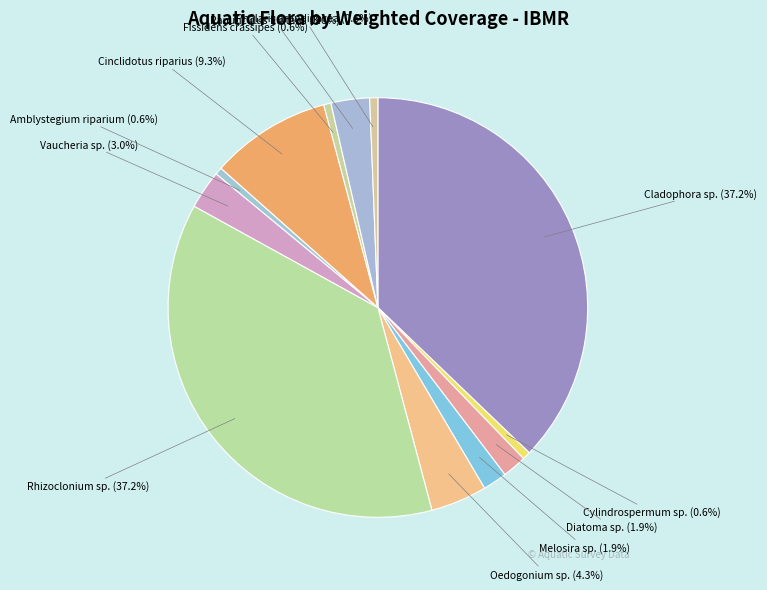

Do Diatoma sp. and Fissidens crassipes together represent more than half of the pie?

No